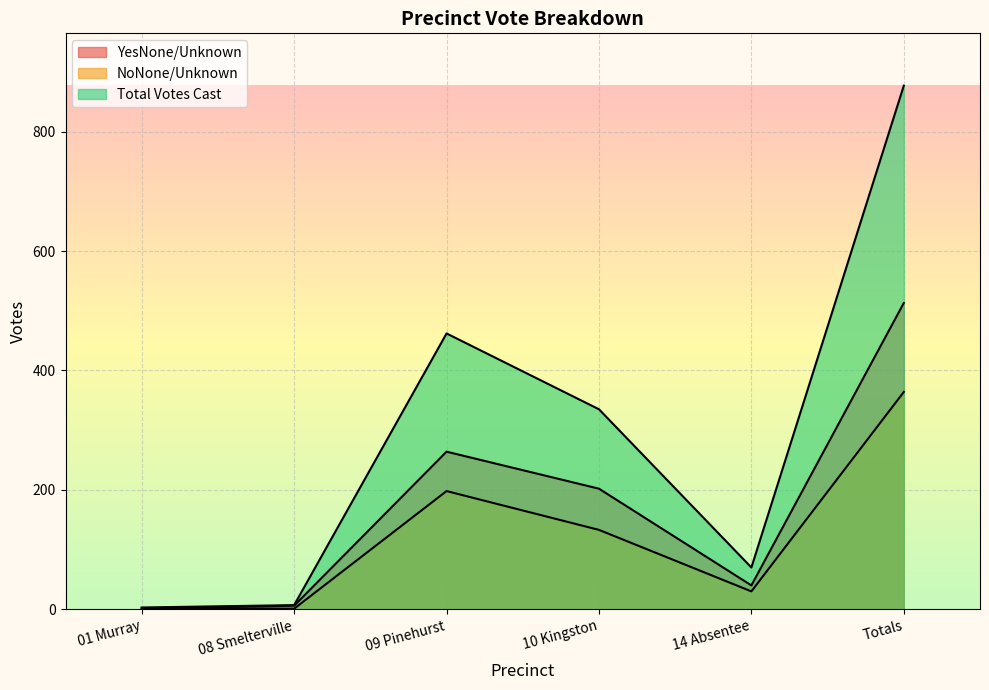

How many data points in Total Votes Cast are above 335?

2